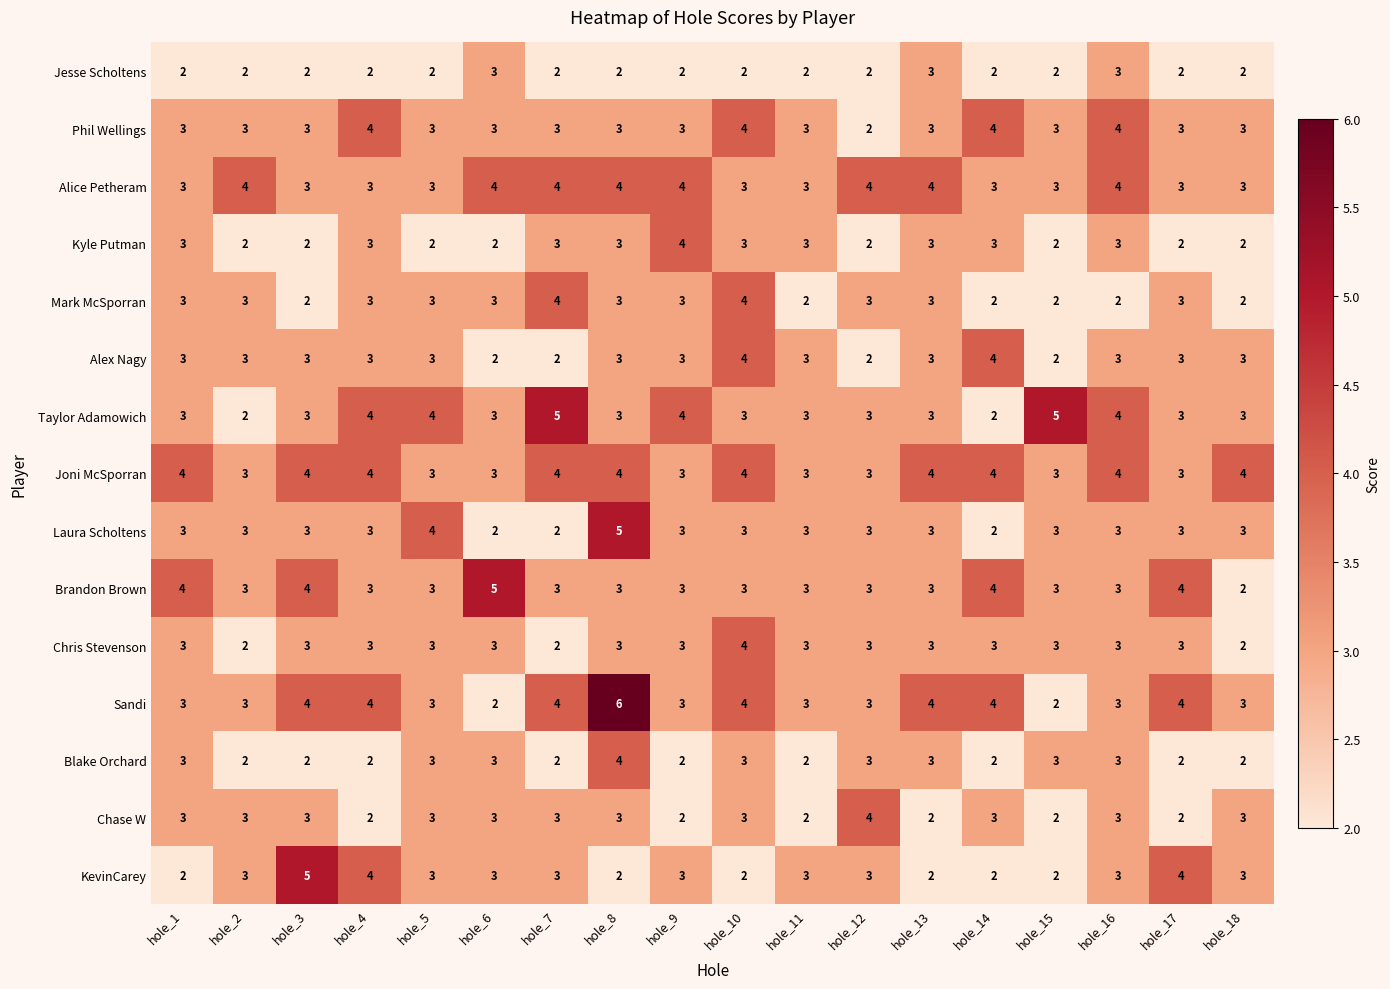

How many data points does each series have?

18